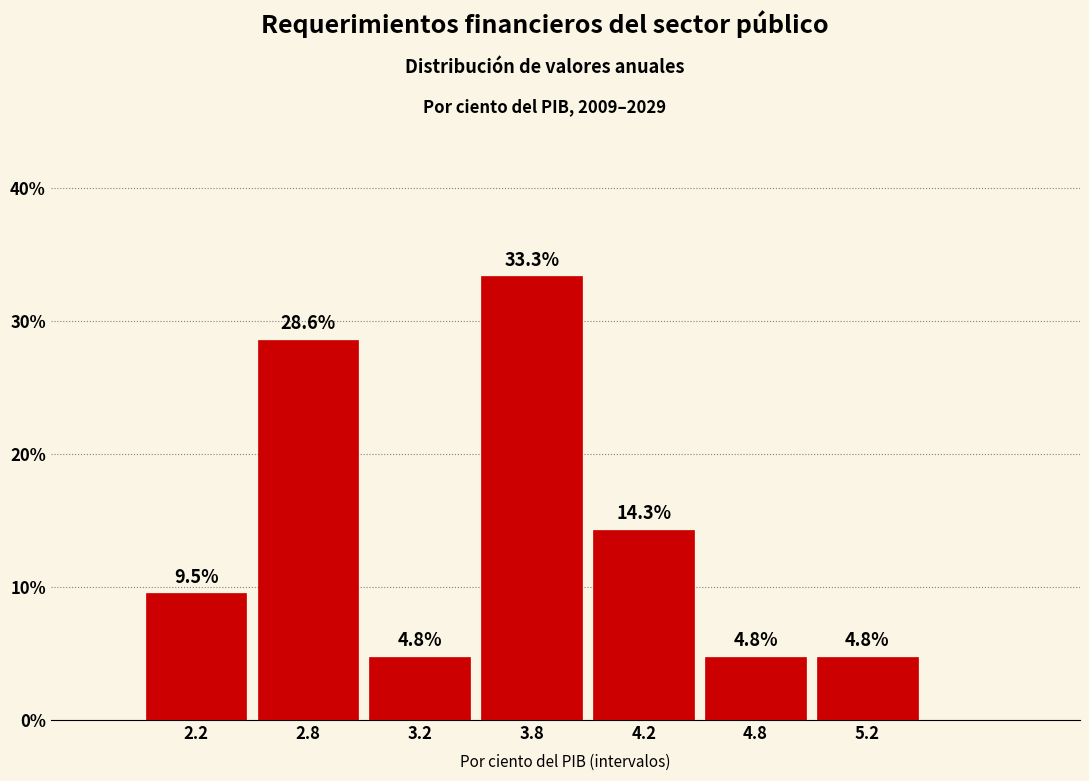

Reading right to left, what are all the values shown in this chart?

4.8	4.8	14.3	33.3	4.8	28.6	9.5